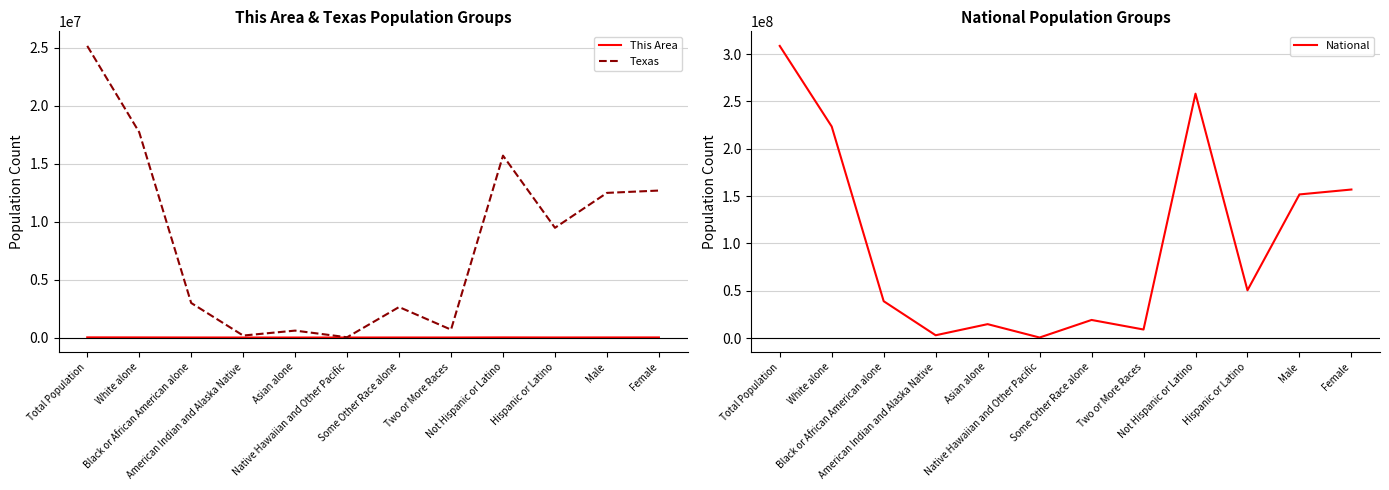

Between Native Hawaiian and Other Pacific and Female, which series saw the biggest shift?

National